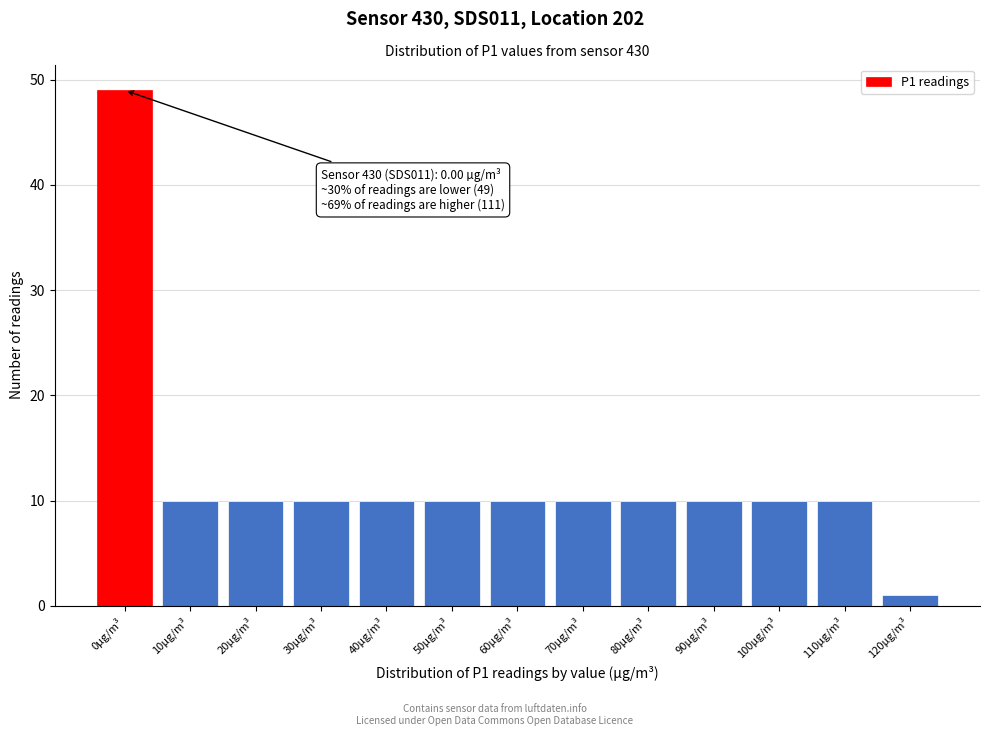

Reading left to right, extract all data points from this chart.

0µg/m³=49	10µg/m³=10	20µg/m³=10	30µg/m³=10	40µg/m³=10	50µg/m³=10	60µg/m³=10	70µg/m³=10	80µg/m³=10	90µg/m³=10	100µg/m³=10	110µg/m³=10	120µg/m³=1